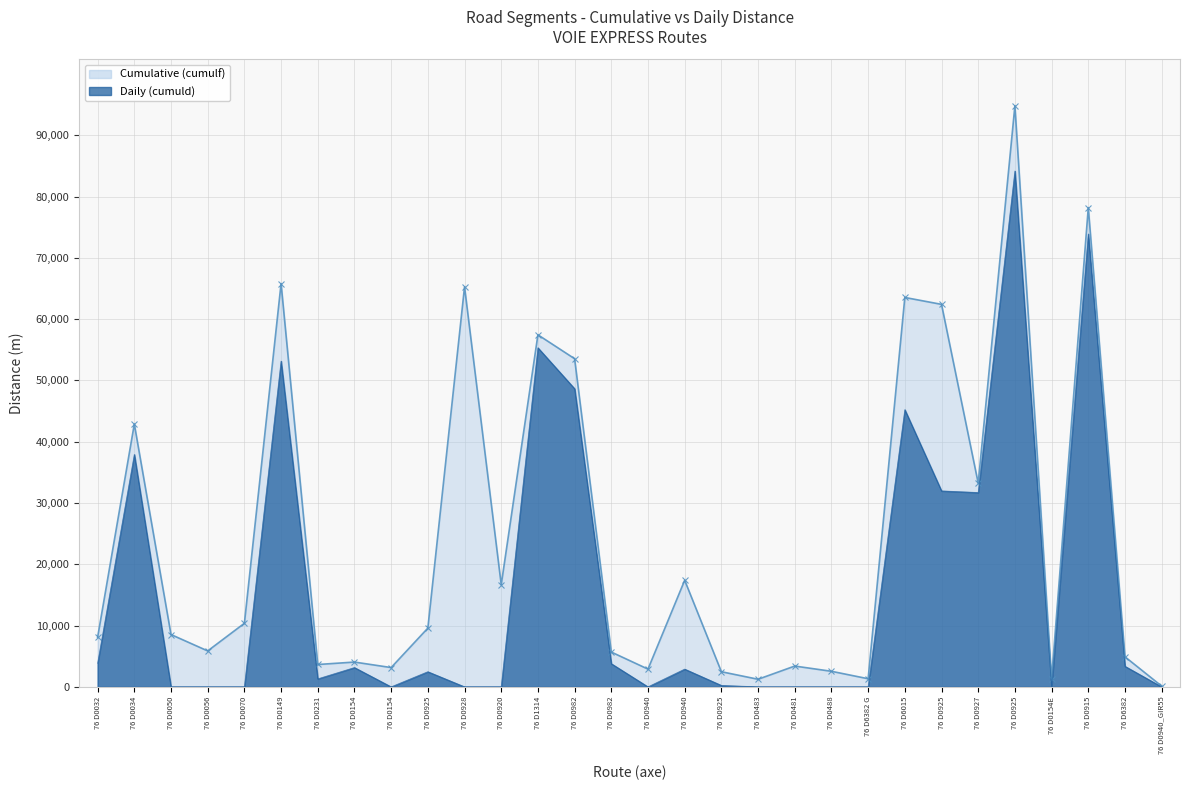

How many series are shown in this chart?

2